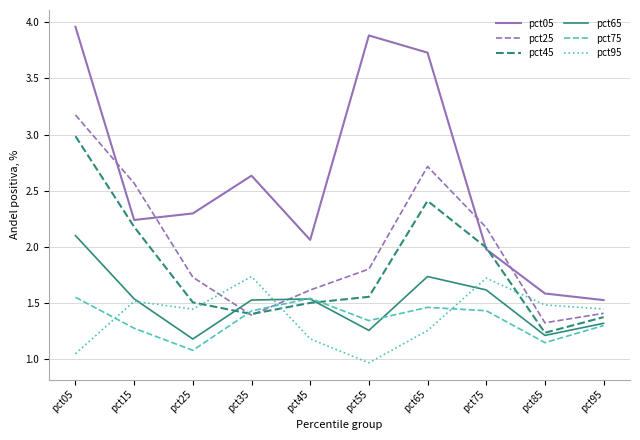

How many lines are shown in the chart?

6